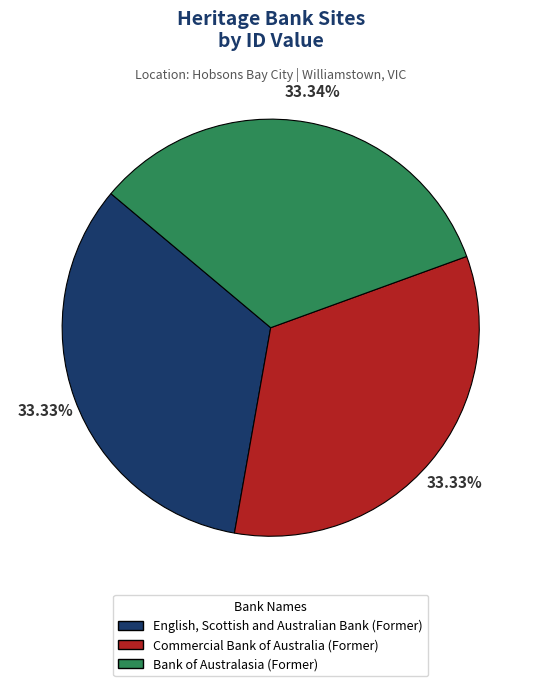

To the nearest percent, what portion does Bank of Australasia (Former) represent?

33%